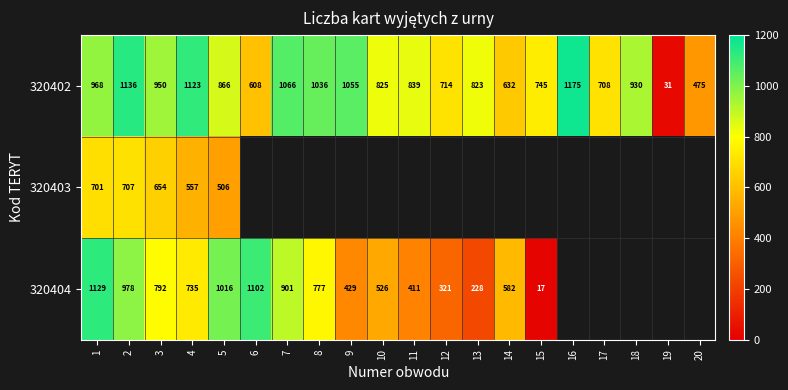

True or false: 320404 has a value of 526 at 10.

True